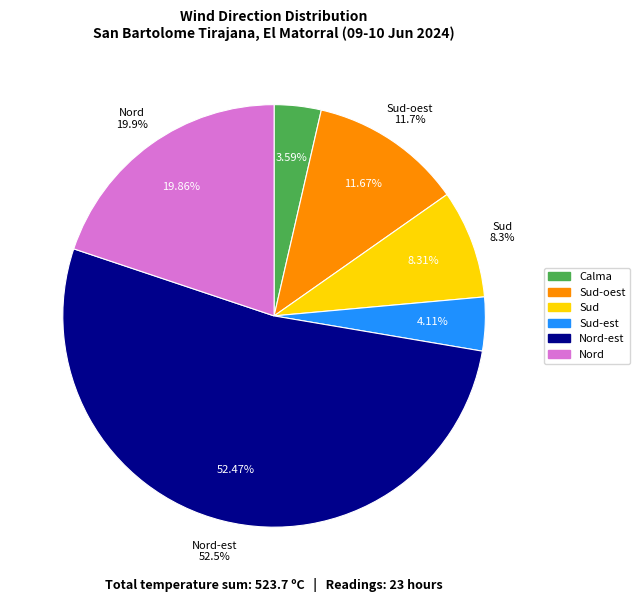

The Nord-est slice represents 19% of the pie. True or false?

False